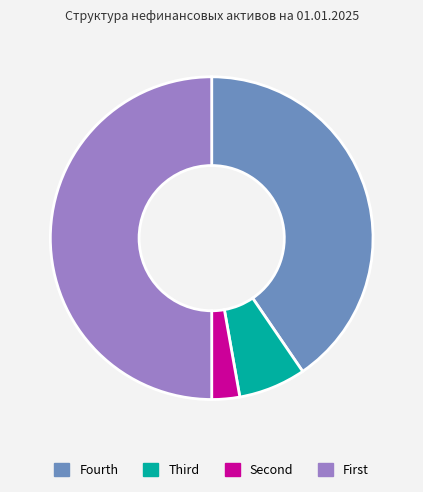

Count the number of slices in the pie.

4